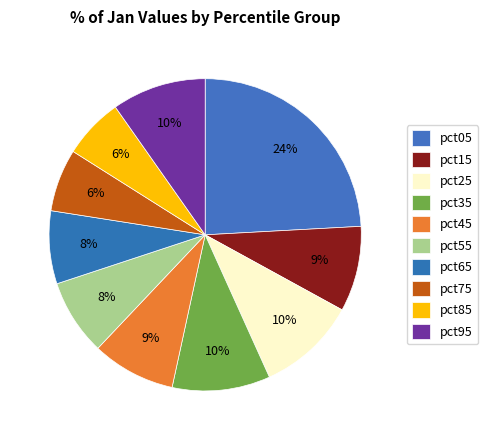

Which has a higher value, pct35 or pct05?

pct05